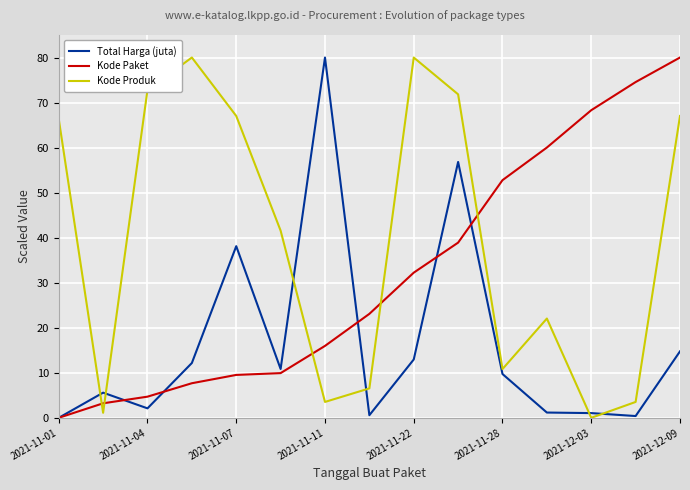

What is the highest value of the Kode Paket series?

80.0